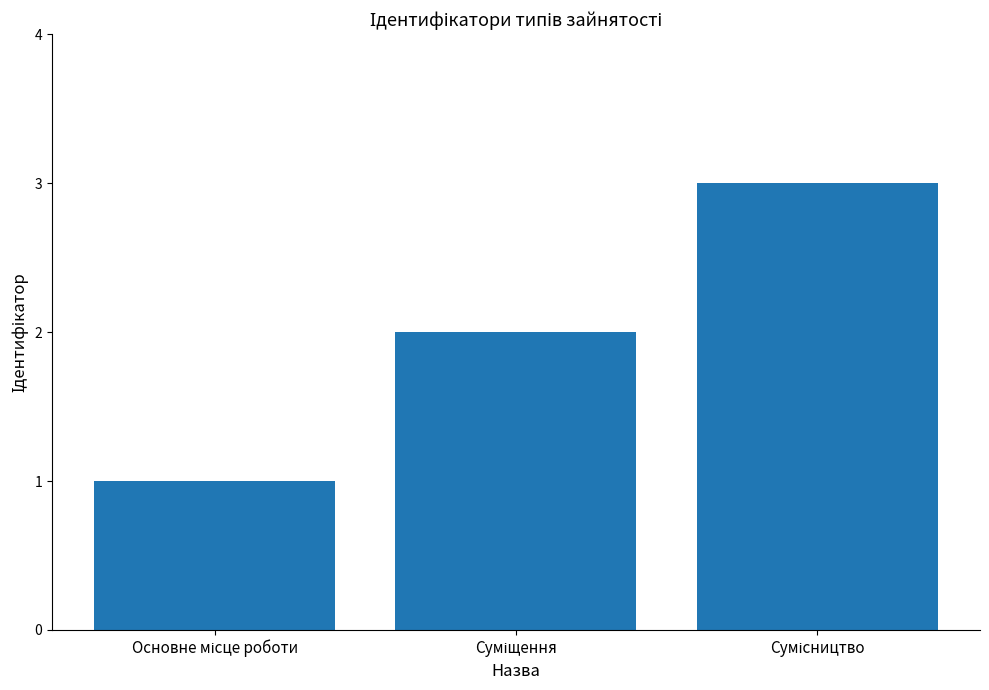

Reading right to left, list all the values displayed in this chart.

3	2	1